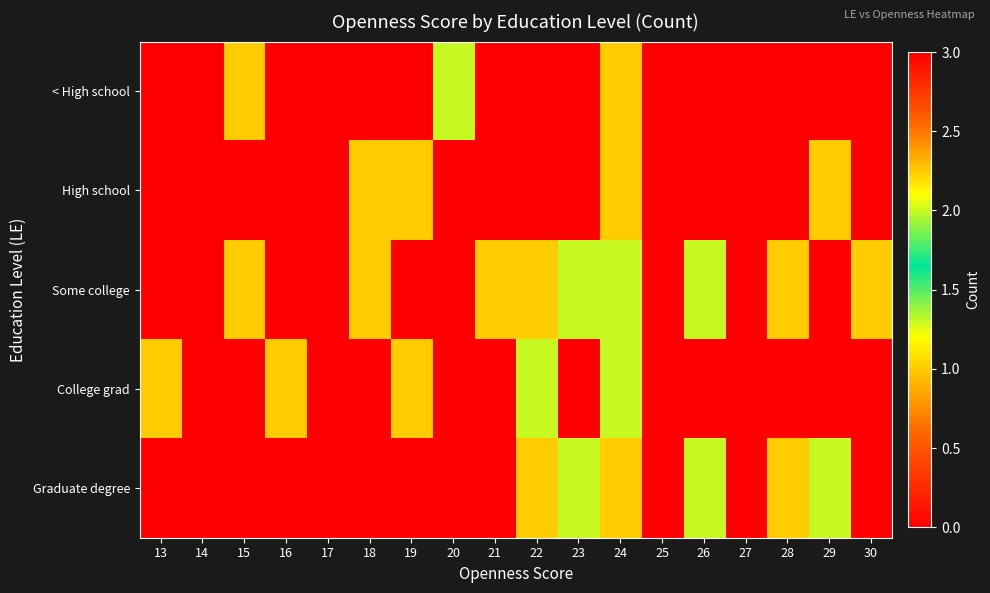

Which series changed the most between 27 and 28?

Some college